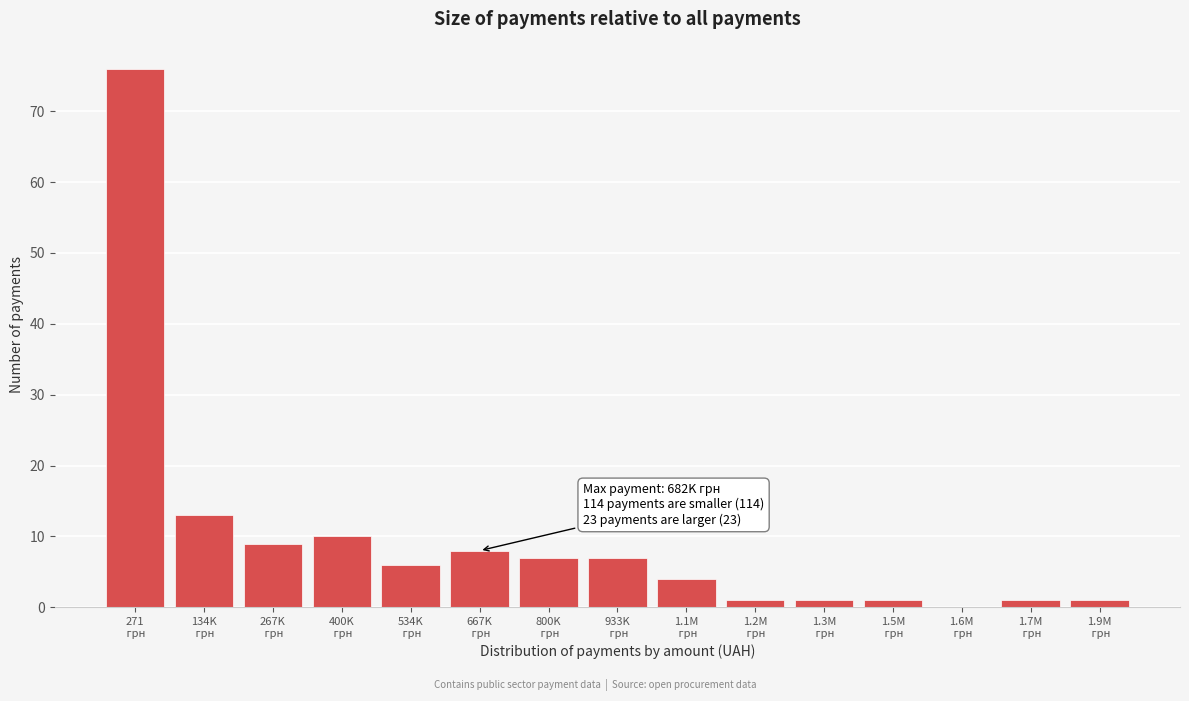

What is the greatest value displayed?

76